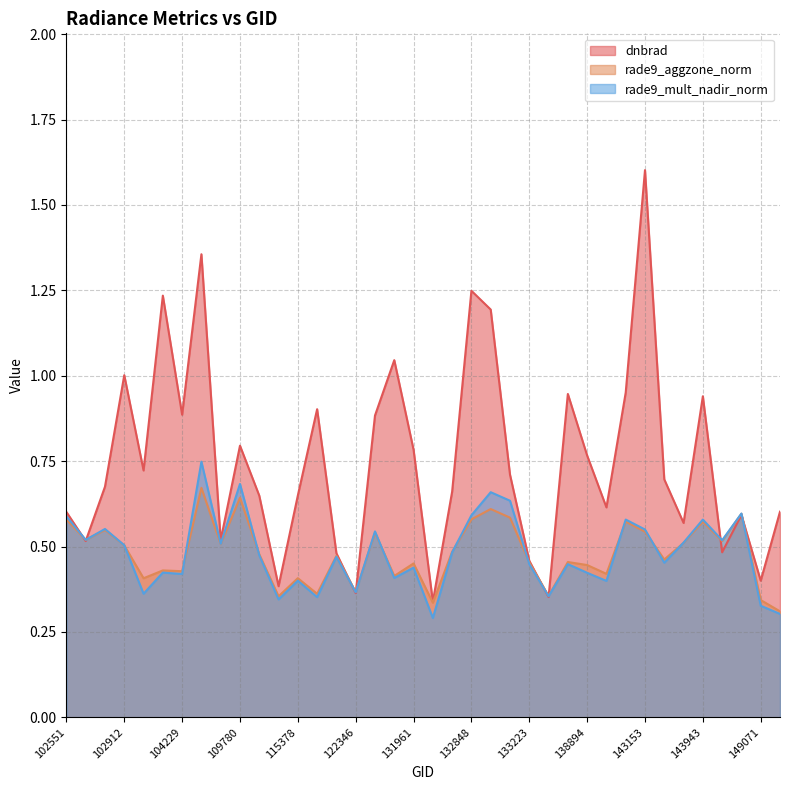

Reading left to right, list all the values displayed in this chart.

dnbrad: 0.6	0.5	0.7	1.0	0.7	1.2	0.9	1.4	0.5	0.8	0.6	0.4	0.6	0.9	0.5	0.4	0.9	1.0	0.8	0.3	0.7	1.2	1.2	0.7	0.5	0.4	0.9	0.8	0.6	1.0	1.6	0.7	0.6	0.9	0.5	0.6	0.4	0.6
rade9_aggzone_norm: 0.6	0.5	0.5	0.5	0.4	0.4	0.4	0.7	0.5	0.6	0.5	0.4	0.4	0.4	0.5	0.4	0.5	0.4	0.5	0.3	0.5	0.6	0.6	0.6	0.5	0.4	0.5	0.4	0.4	0.6	0.5	0.5	0.5	0.6	0.5	0.6	0.3	0.3
rade9_mult_nadir_norm: 0.6	0.5	0.6	0.5	0.4	0.4	0.4	0.7	0.5	0.7	0.5	0.3	0.4	0.4	0.5	0.4	0.5	0.4	0.4	0.3	0.5	0.6	0.7	0.6	0.4	0.4	0.4	0.4	0.4	0.6	0.5	0.5	0.5	0.6	0.5	0.6	0.3	0.3